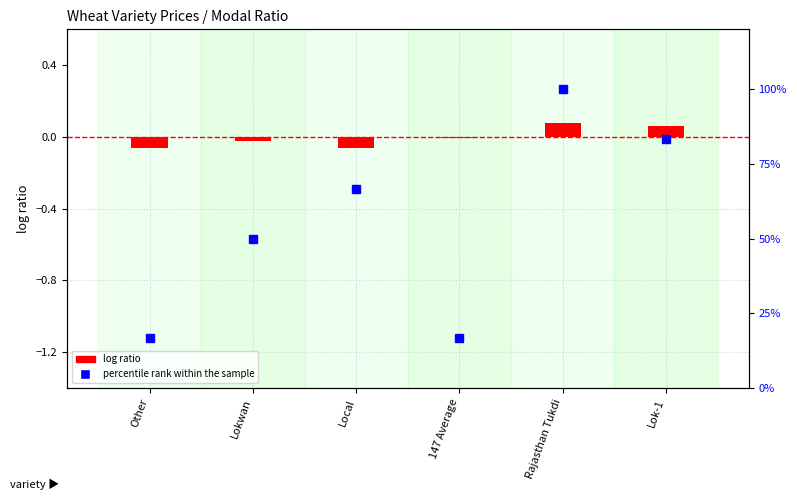

Read the percentile rank within the sample value at 147 Average.

16.7